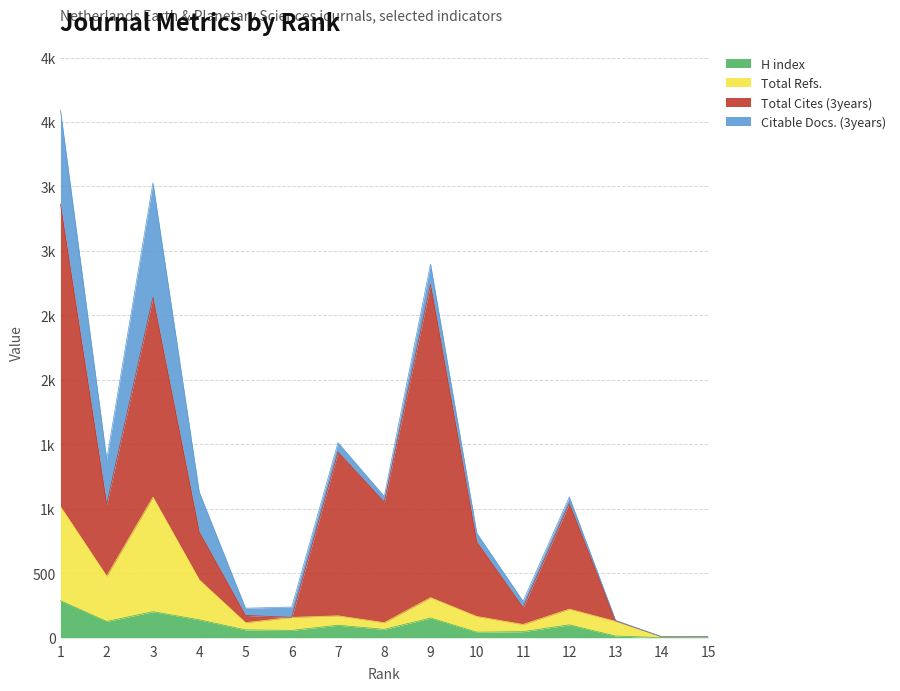

What is the sum of all H index values?

1398